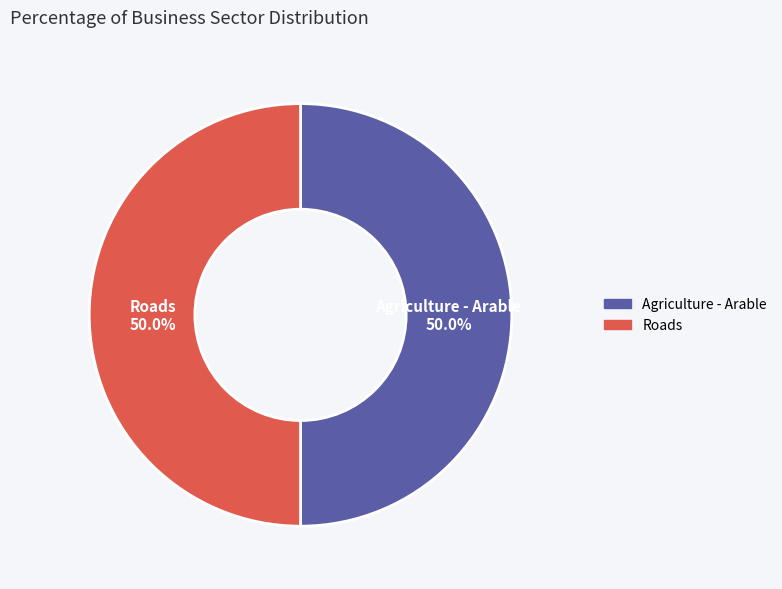

Approximately how many times larger is the value at Roads compared to Agriculture - Arable?

1.0